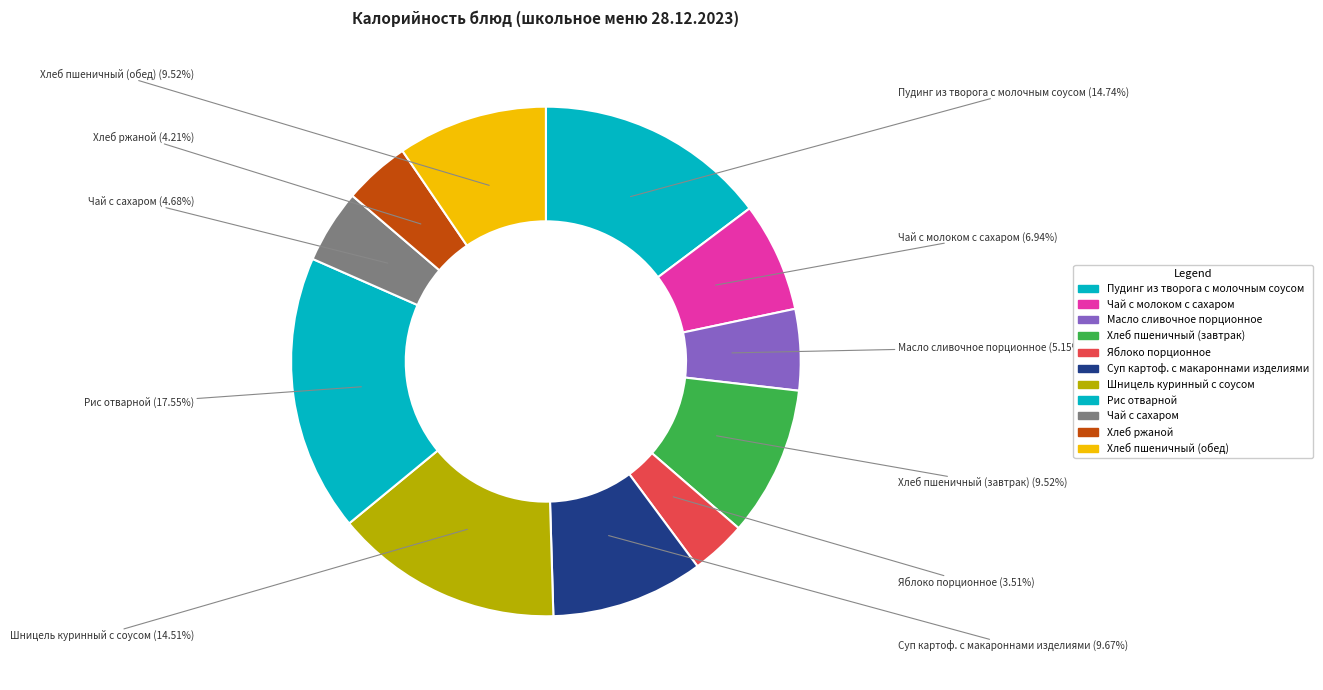

Count the number of slices in the pie.

11